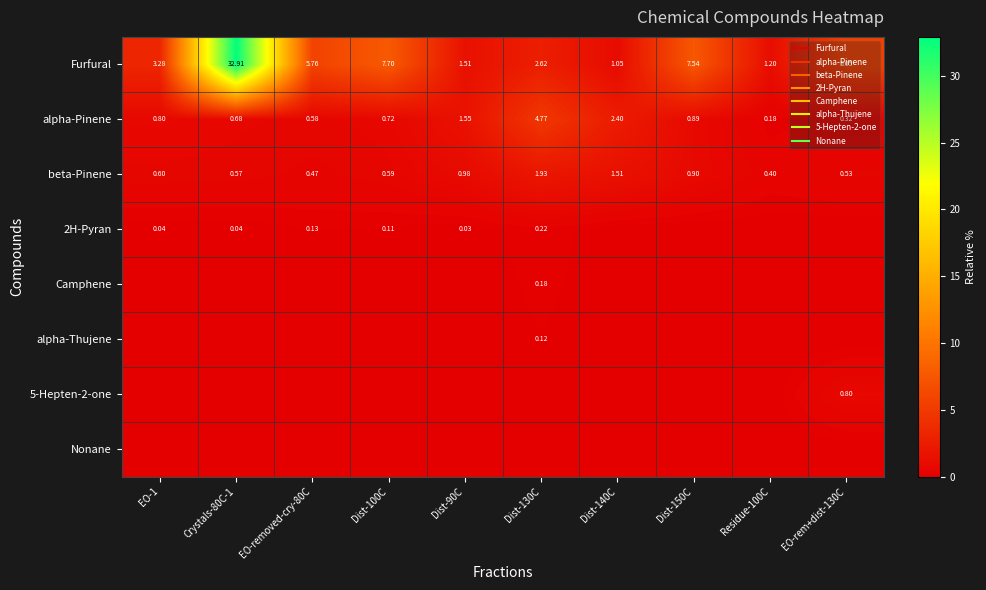

Rank the series at EO-rem+dist-130C from lowest to highest value.

2H-Pyran, Camphene, alpha-Thujene, Nonane, alpha-Pinene, beta-Pinene, 5-Hepten-2-one, Furfural